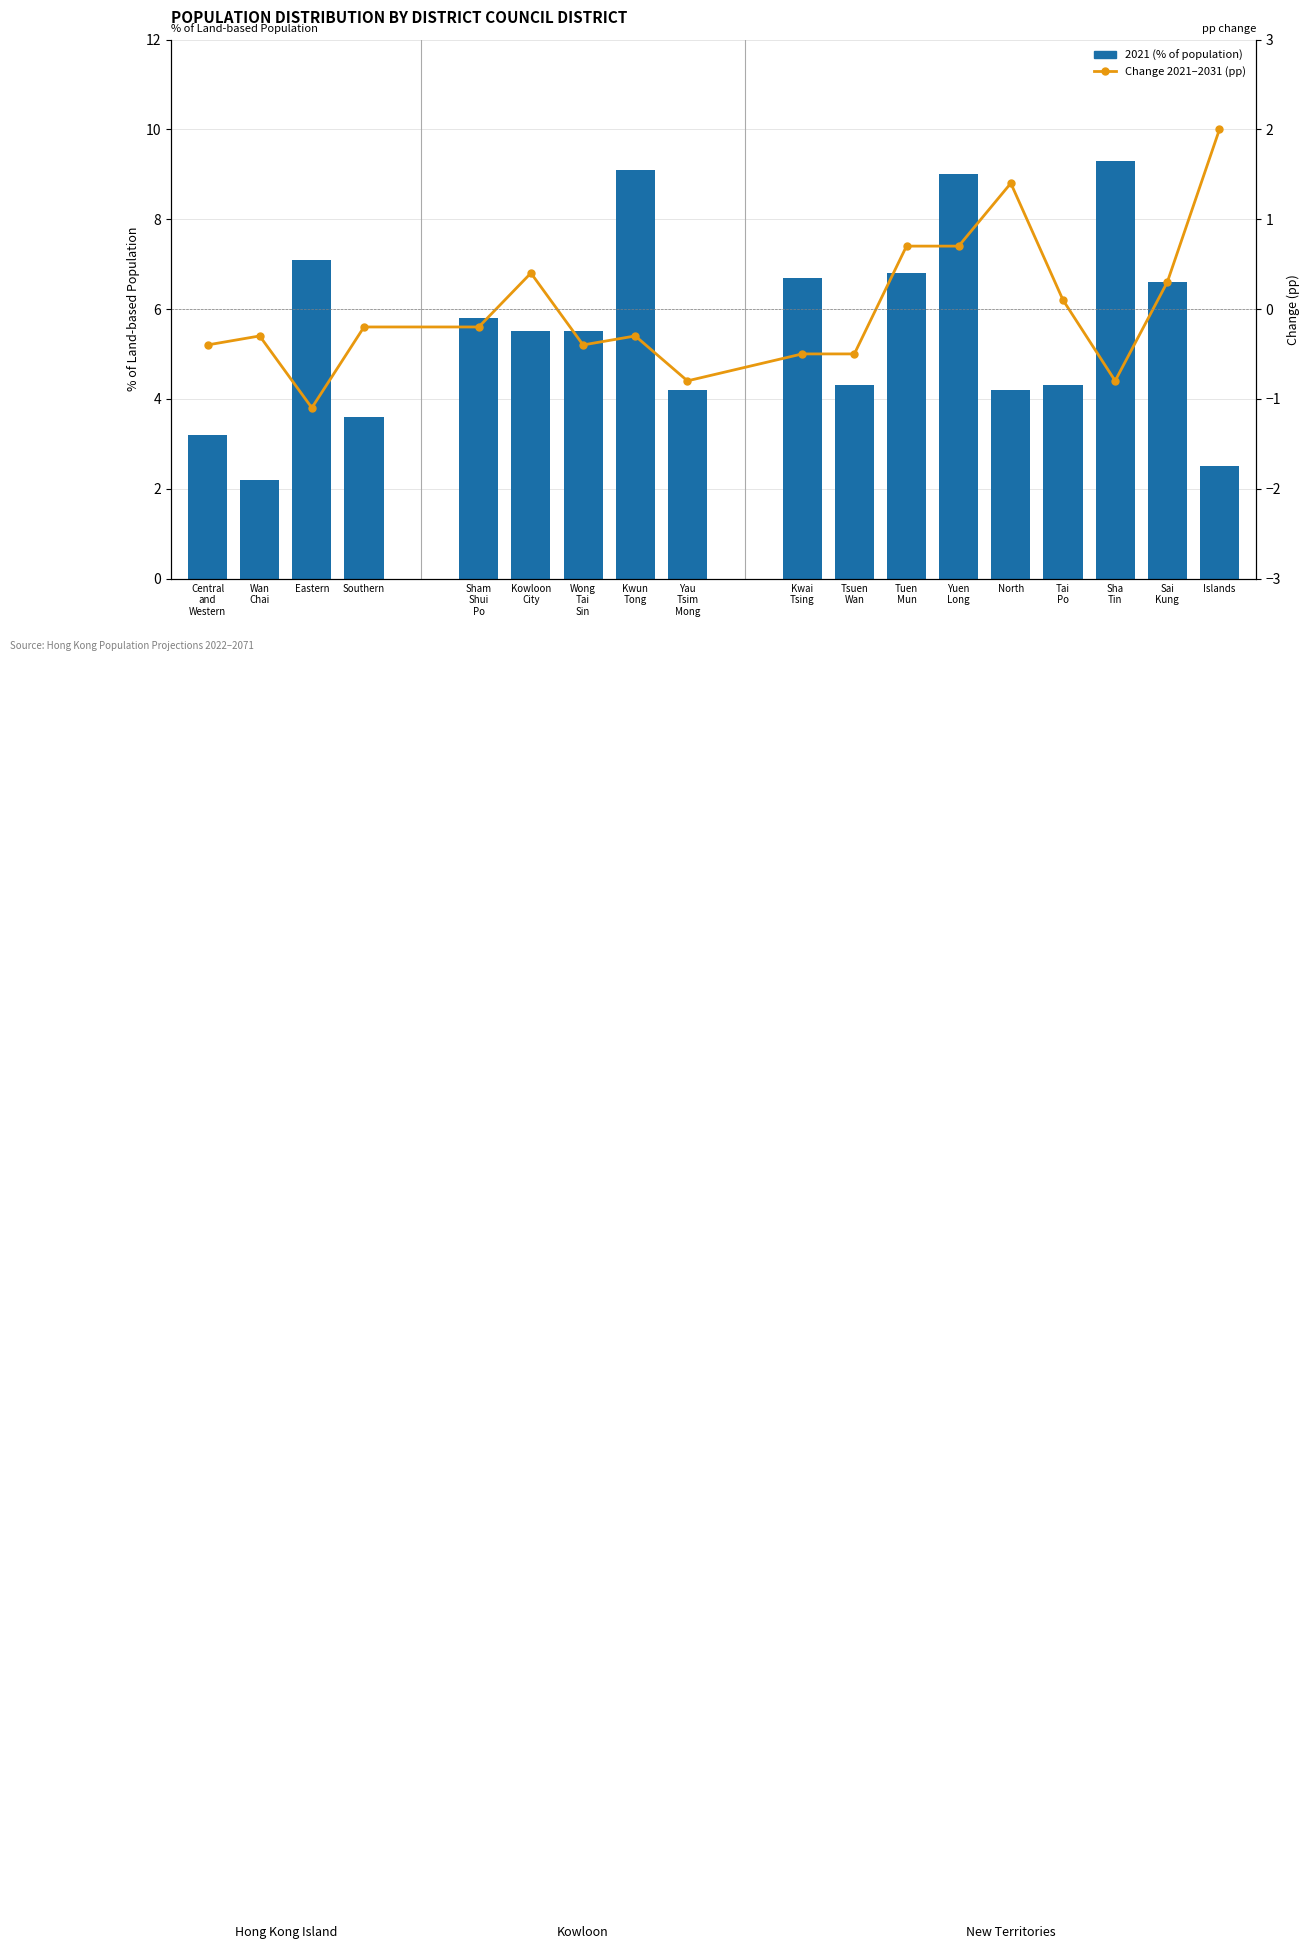

What is the difference between the second highest and second lowest values?

2.2